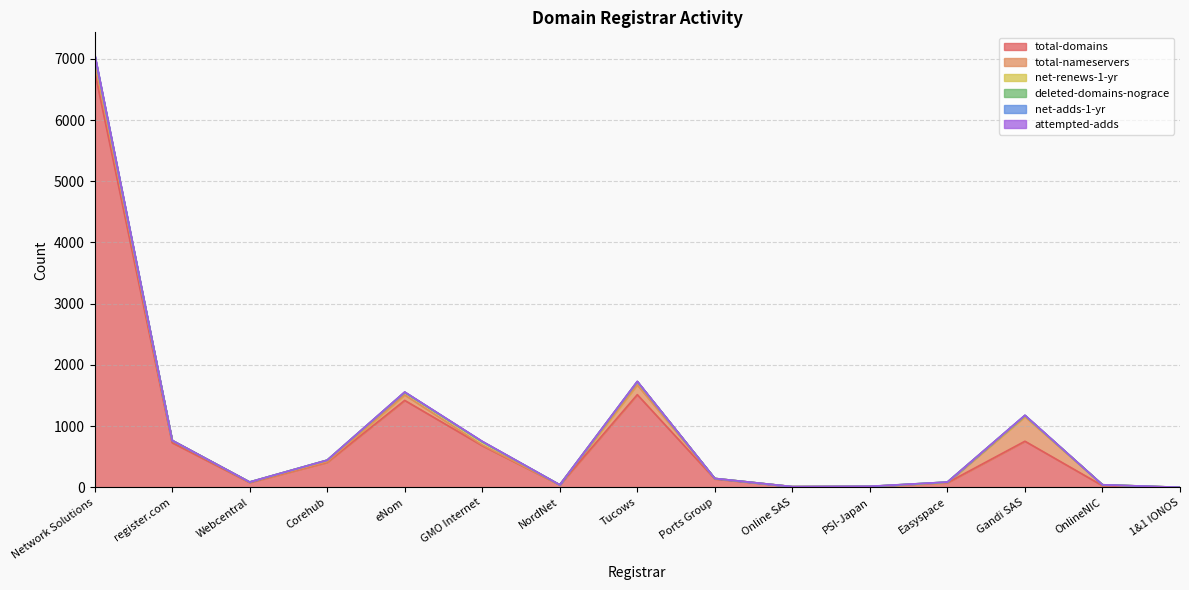

Which series has the largest total across all categories?

total-domains